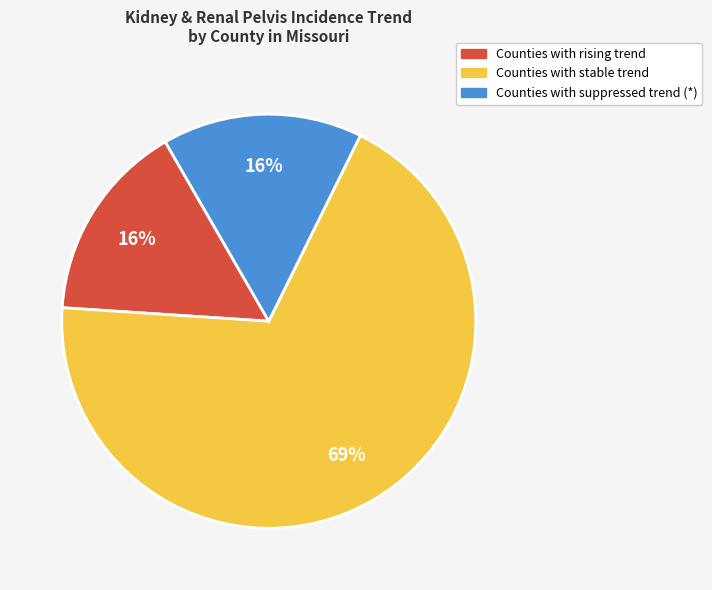

To the nearest percent, what is the average slice percentage?

33%